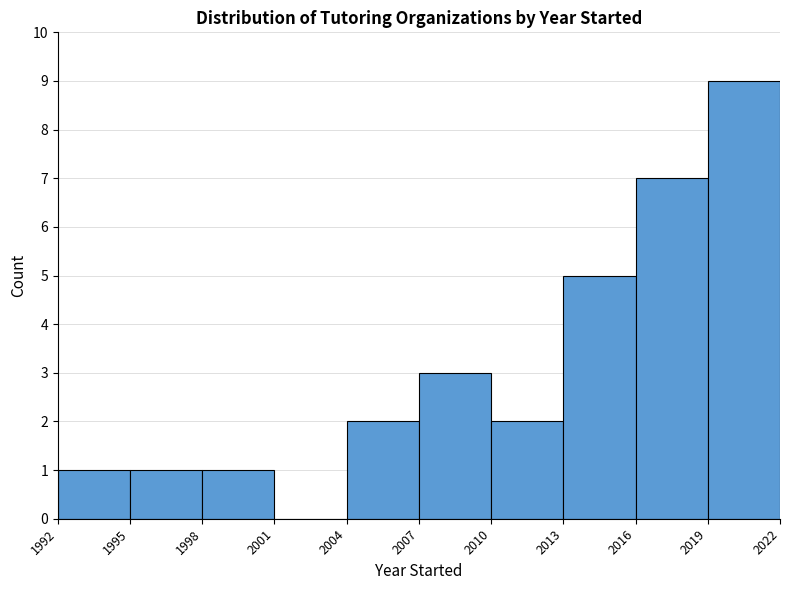

Over which range of the x-axis is the bar tallest?

2019 to 2022